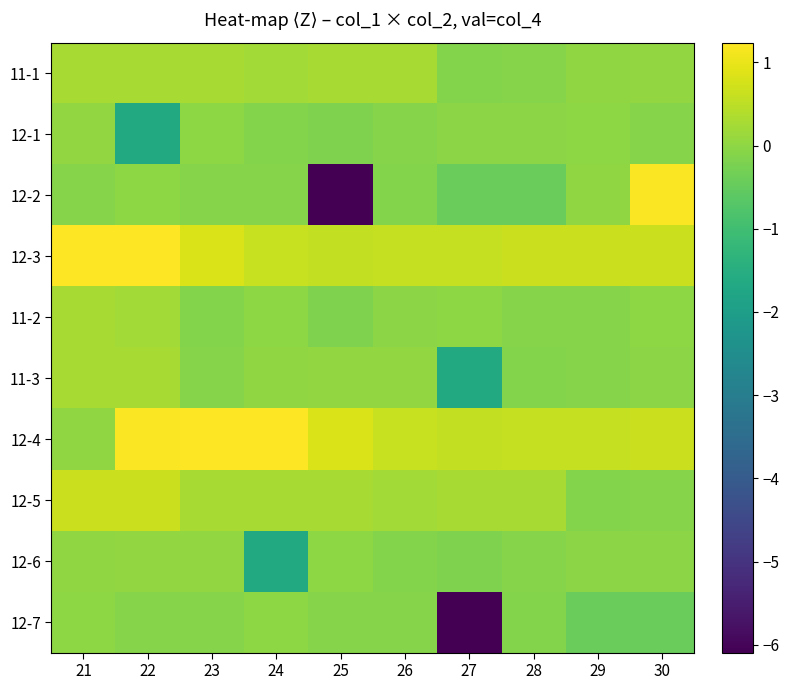

Reading right to left, list all the values displayed in this chart.

11-1: 30=0.0	29=0.0	28=-0.1	27=-0.1	26=0.3	25=0.3	24=0.2	23=0.3	22=0.3	21=0.3
12-1: 30=-0.1	29=-0.0	28=-0.0	27=-0.0	26=-0.1	25=-0.2	24=-0.1	23=0.0	22=-1.6	21=0.0
12-2: 30=1.2	29=0.0	28=-0.4	27=-0.4	26=-0.1	25=-6.1	24=-0.1	23=-0.1	22=-0.0	21=-0.1
12-3: 30=0.6	29=0.6	28=0.6	27=0.6	26=0.6	25=0.6	24=0.6	23=0.8	22=1.2	21=1.2
11-2: 30=-0.0	29=-0.1	28=-0.1	27=-0.0	26=-0.0	25=-0.2	24=0.0	23=-0.1	22=0.2	21=0.3
11-3: 30=-0.0	29=-0.1	28=-0.1	27=-1.6	26=0.0	25=0.0	24=0.0	23=-0.1	22=0.3	21=0.3
12-4: 30=0.6	29=0.6	28=0.6	27=0.6	26=0.6	25=0.8	24=1.2	23=1.2	22=1.2	21=0.0
12-5: 30=-0.1	29=-0.1	28=0.3	27=0.3	26=0.2	25=0.3	24=0.3	23=0.3	22=0.6	21=0.6
12-6: 30=-0.0	29=-0.0	28=-0.1	27=-0.2	26=-0.1	25=0.0	24=-1.6	23=0.0	22=0.0	21=0.0
12-7: 30=-0.4	29=-0.4	28=-0.1	27=-6.1	26=-0.1	25=-0.1	24=-0.0	23=-0.1	22=-0.1	21=-0.0